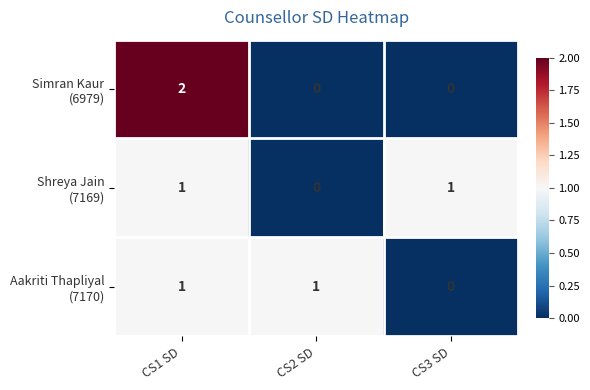

At which category is the sum across all series the highest?

CS1 SD